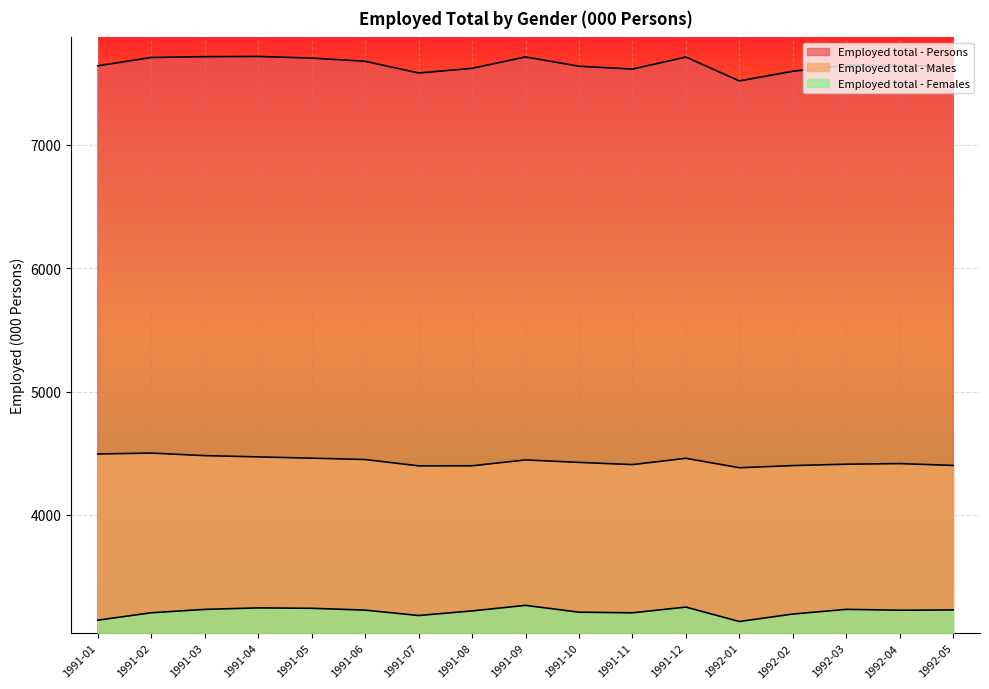

Which series has the largest range (max minus min)?

Employed total - Persons